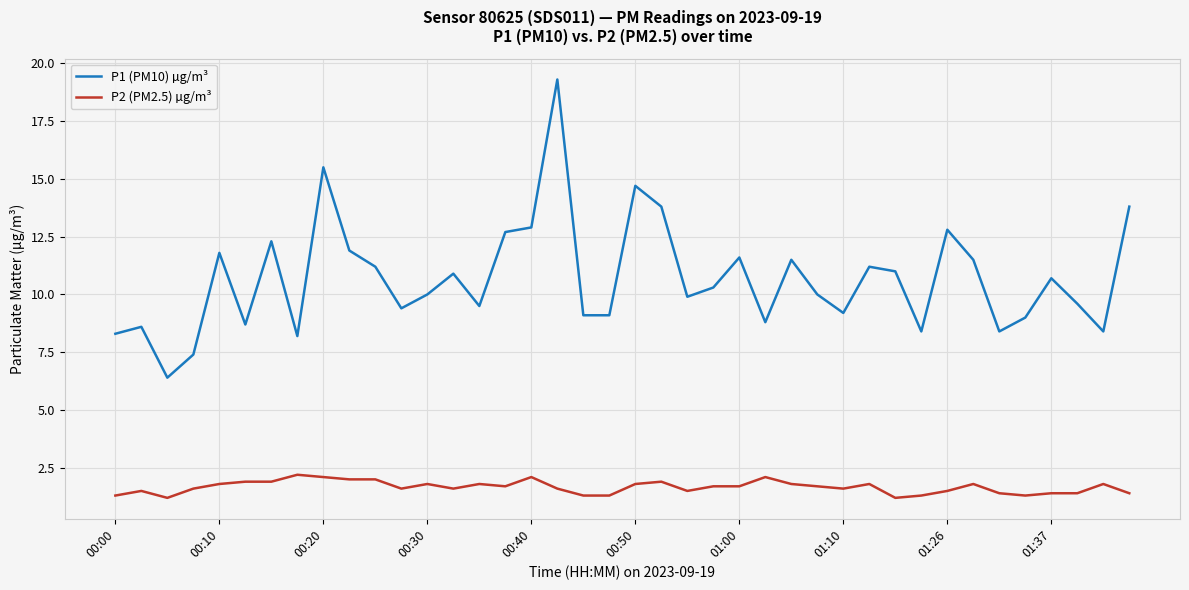

What is the difference between the maximum and minimum values in the P2 (PM2.5) µg/m³ series?

1.0